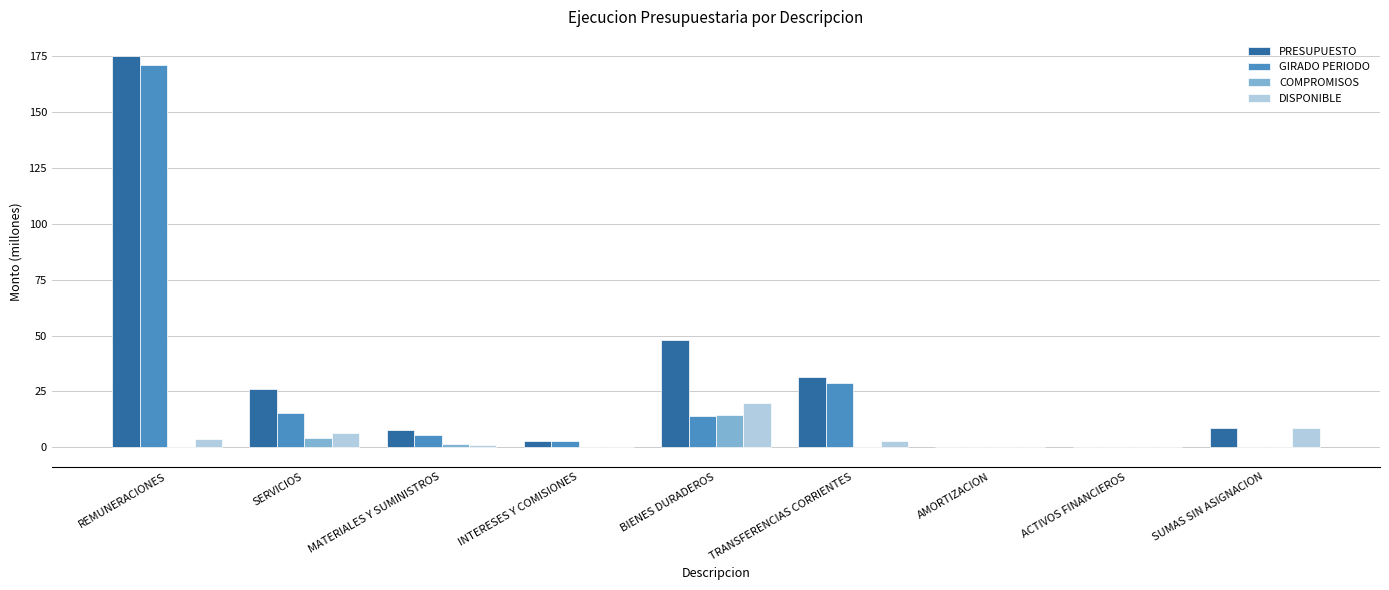

Which series changed the most between SERVICIOS and SUMAS SIN ASIGNACION?

PRESUPUESTO